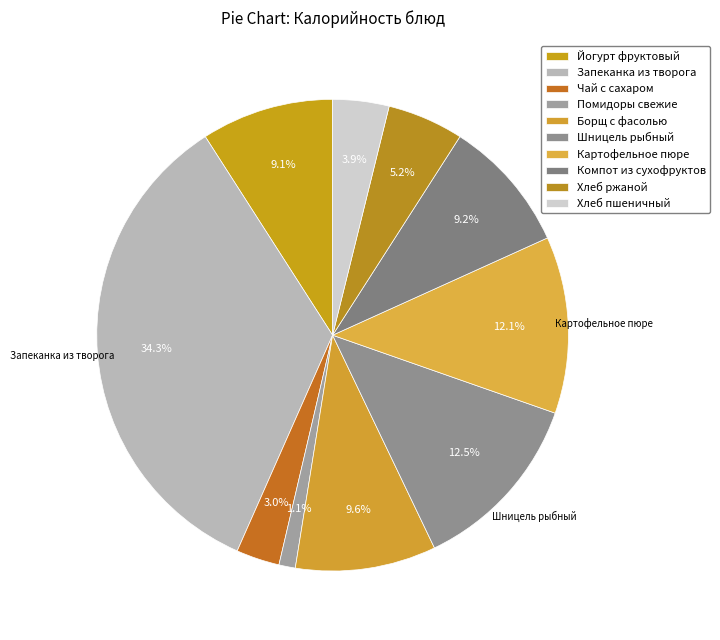

To the nearest percent, what portion does Борщ с фасолью represent?

10%